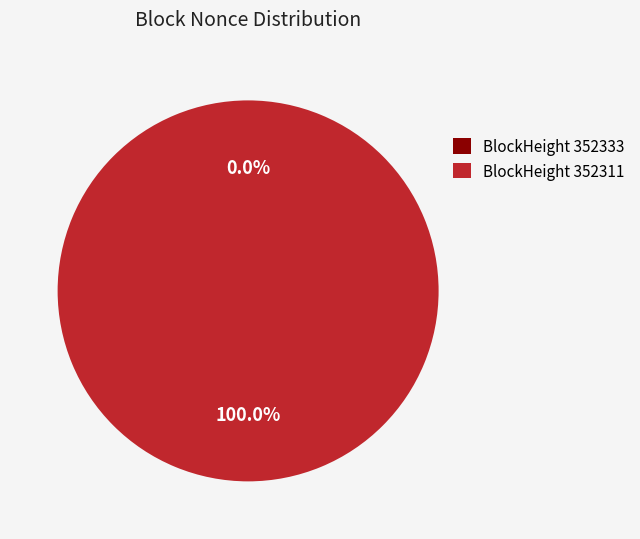

Count the number of slices in the pie.

2